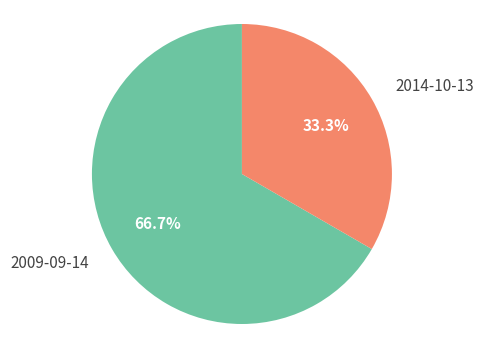

How much of the chart is everything except 2009-09-14?

33.3%